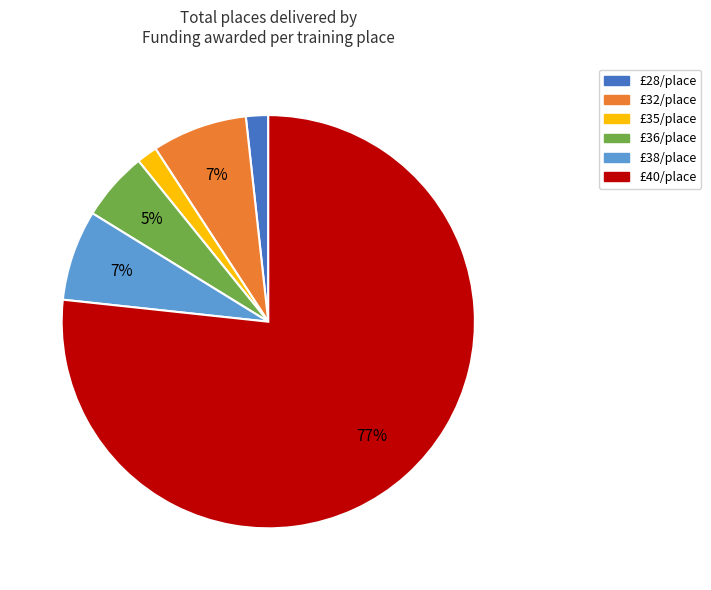

To the nearest percent, what portion does £38/place represent?

7%